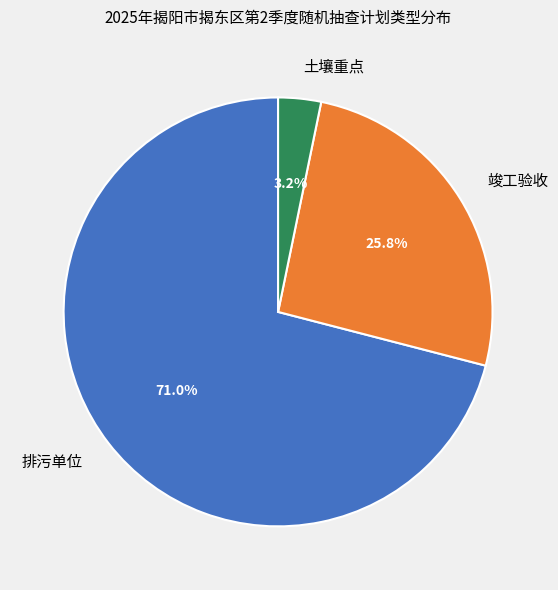

What is the majority slice?

排污单位